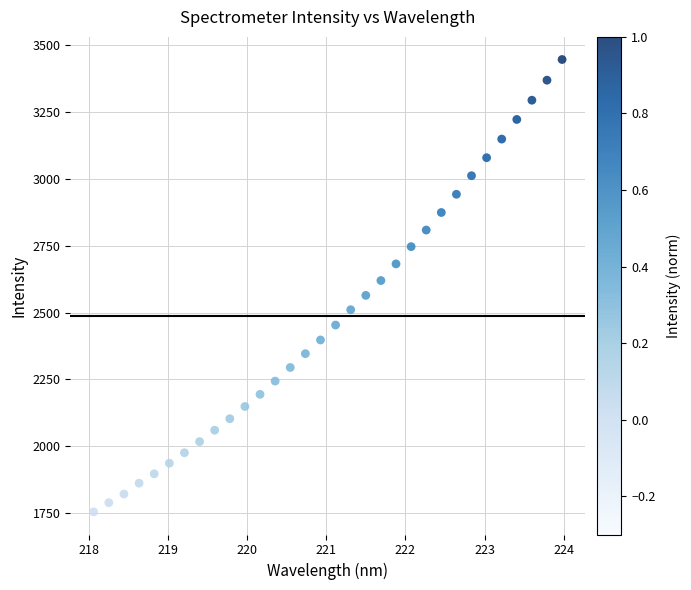

What is the range of X values (max minus min)?

5.9